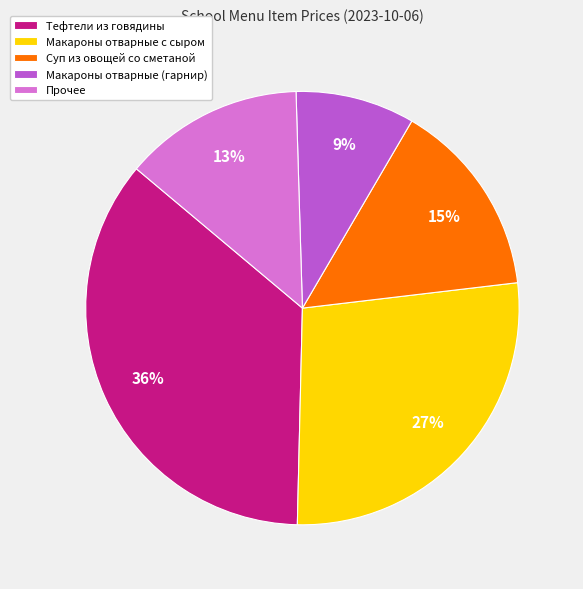

Which slice is the largest?

Тефтели из говядины